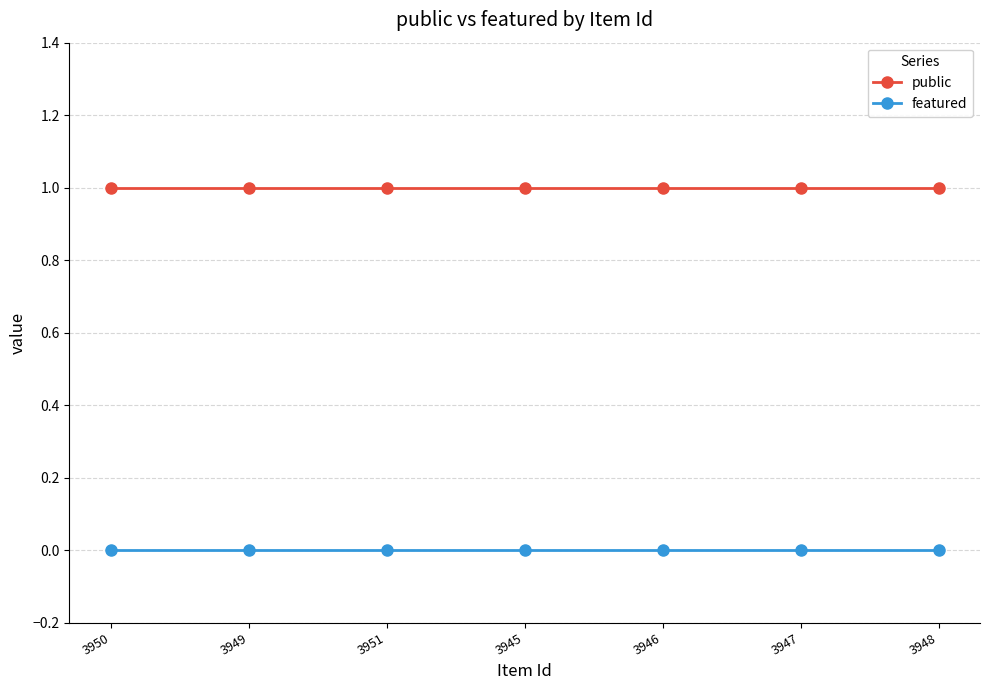

List the series in order of their peak value, highest first.

public, featured